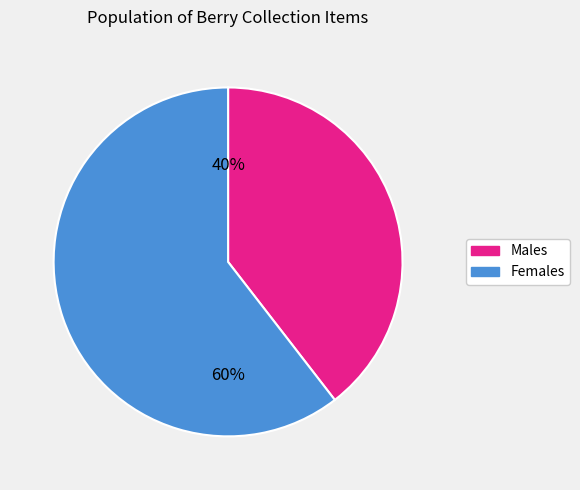

Is there a majority slice in this chart?

Yes